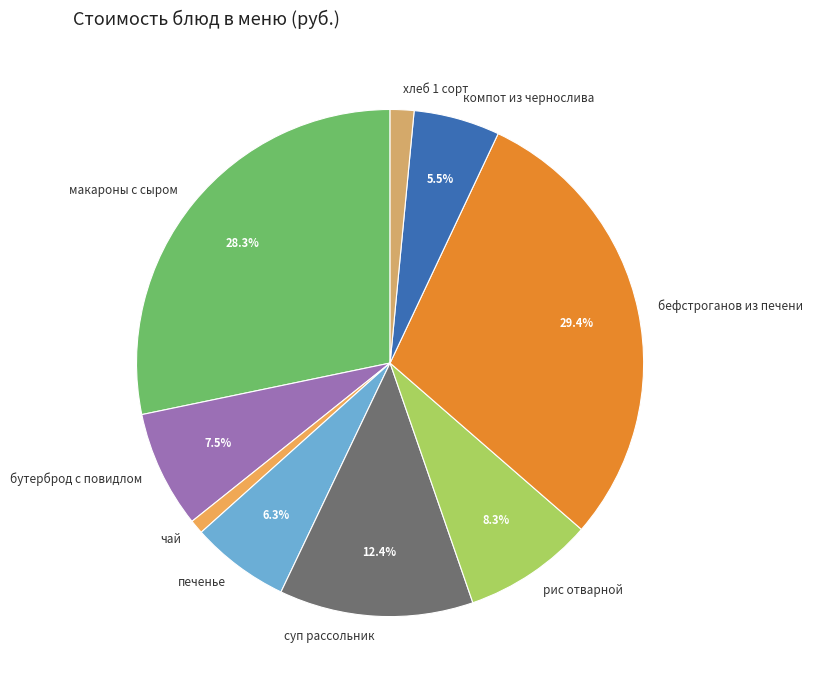

To the nearest percent, what is the combined percentage of хлеб 1 сорт and макароны с сыром?

30%